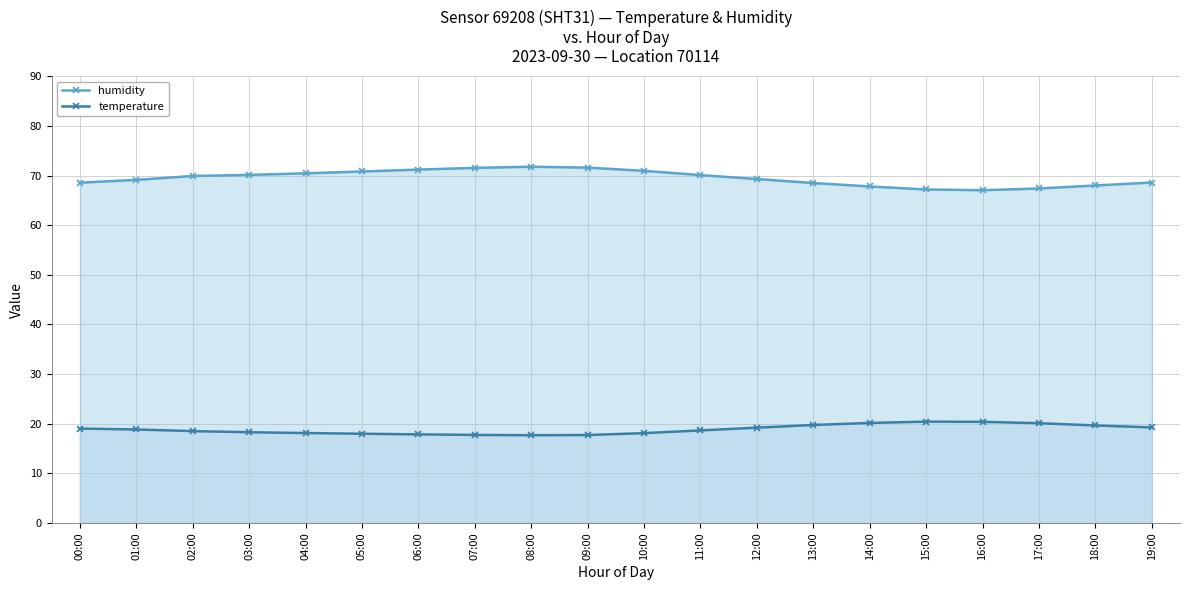

Is it true that temperature equals 17.9 at 06:00?

True